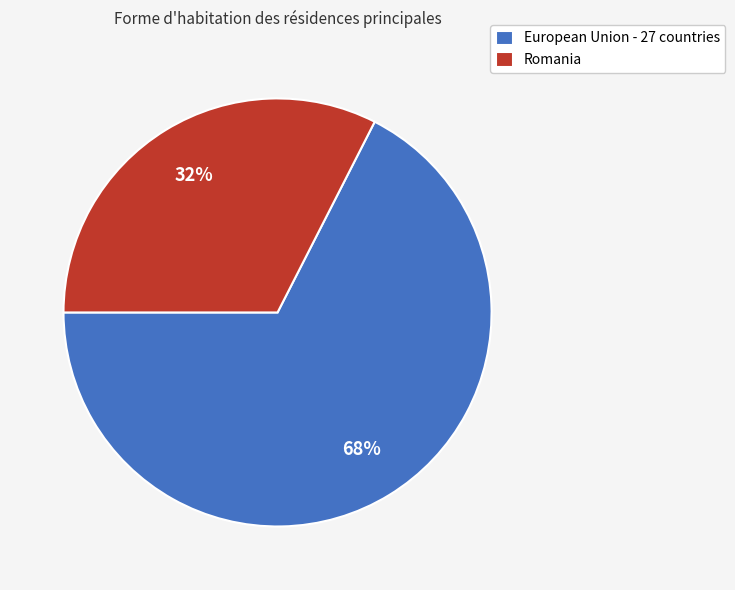

Does any single category account for the majority?

Yes